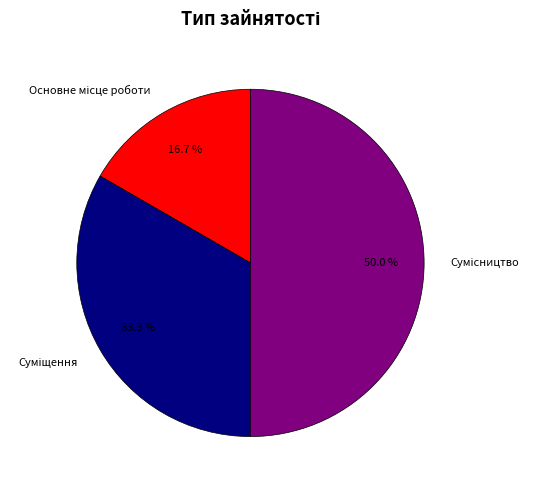

How many segments does this pie chart have?

3